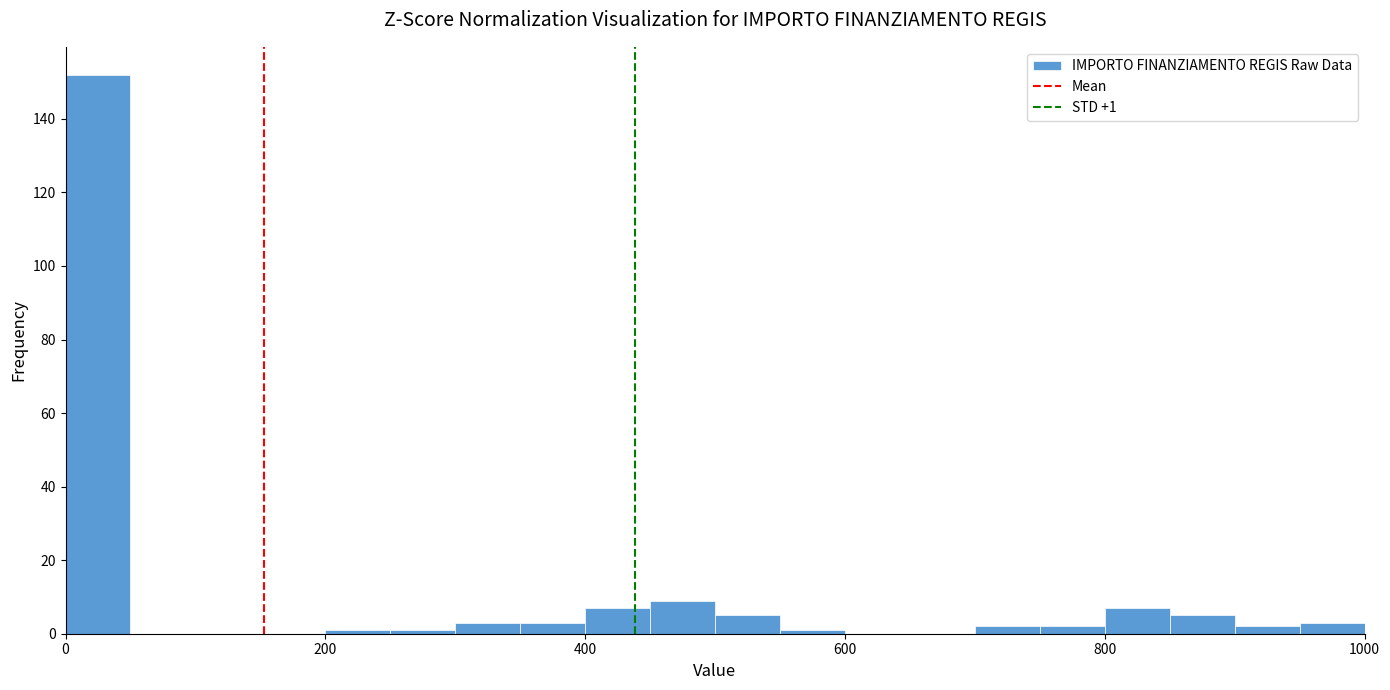

Around what value on the x-axis is the tallest bar? Give the approximate position of its centre, as read against the axis.

20